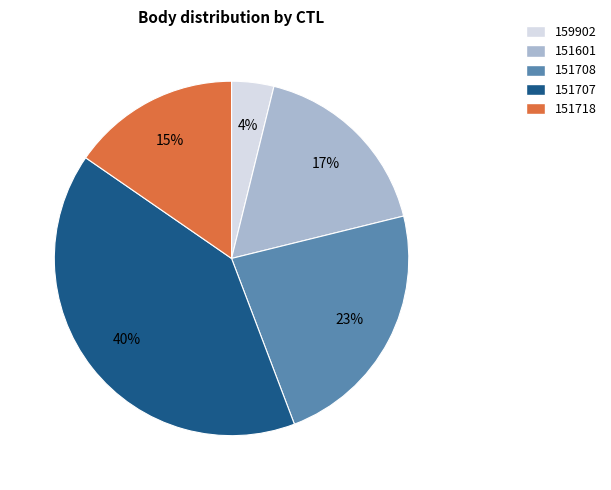

What percentage is the 151708 slice, to the nearest percent?

23%